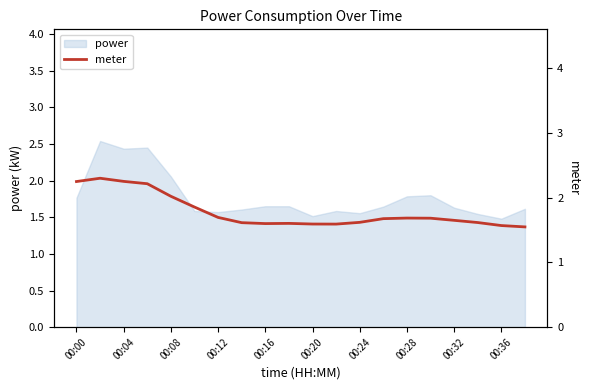

The power series shows 0.9 at 00:00. True or false?

False